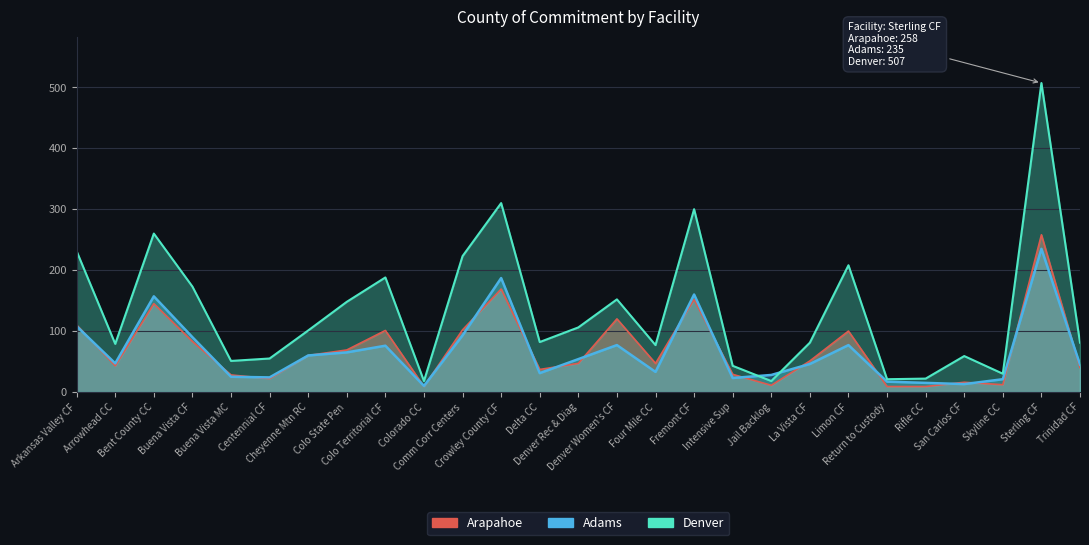

Reading right to left, extract all data points from this chart.

Arapahoe: Trinidad CF=40	Sterling CF=258	Skyline CC=12	San Carlos CF=16	Rifle CC=9	Return to Custody=9	Limon CF=100	La Vista CF=51	Jail Backlog=11	Intensive Sup=29	Fremont CF=152	Four Mile CC=47	Denver Women's CF=120	Denver Rec & Diag=47	Delta CC=37	Crowley County CF=169	Comm Corr Centers=102	Colorado CC=9	Colo Territorial CF=101	Colo State Pen=69	Cheyenne Mtn RC=60	Centennial CF=22	Buena Vista MC=28	Buena Vista CF=83	Bent County CC=145	Arrowhead CC=43	Arkansas Valley CF=110
Adams: Trinidad CF=45	Sterling CF=235	Skyline CC=21	San Carlos CF=13	Rifle CC=15	Return to Custody=17	Limon CF=77	La Vista CF=46	Jail Backlog=28	Intensive Sup=23	Fremont CF=160	Four Mile CC=33	Denver Women's CF=77	Denver Rec & Diag=54	Delta CC=31	Crowley County CF=187	Comm Corr Centers=93	Colorado CC=10	Colo Territorial CF=76	Colo State Pen=65	Cheyenne Mtn RC=60	Centennial CF=24	Buena Vista MC=25	Buena Vista CF=90	Bent County CC=157	Arrowhead CC=47	Arkansas Valley CF=108
Denver: Trinidad CF=81	Sterling CF=507	Skyline CC=30	San Carlos CF=59	Rifle CC=22	Return to Custody=21	Limon CF=208	La Vista CF=81	Jail Backlog=18	Intensive Sup=43	Fremont CF=300	Four Mile CC=77	Denver Women's CF=152	Denver Rec & Diag=106	Delta CC=82	Crowley County CF=310	Comm Corr Centers=223	Colorado CC=18	Colo Territorial CF=188	Colo State Pen=148	Cheyenne Mtn RC=101	Centennial CF=55	Buena Vista MC=51	Buena Vista CF=173	Bent County CC=260	Arrowhead CC=79	Arkansas Valley CF=231